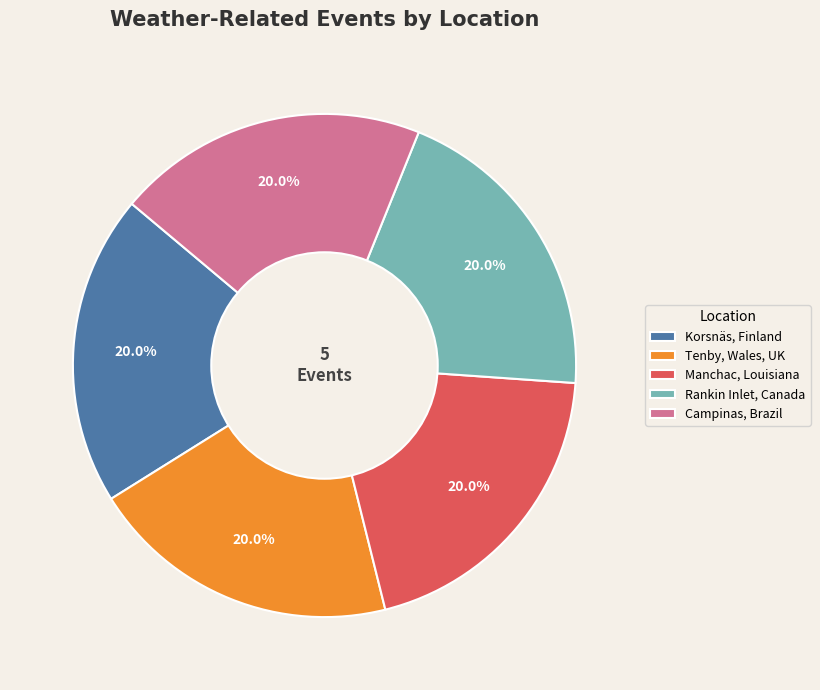

Count the number of slices in the pie.

5